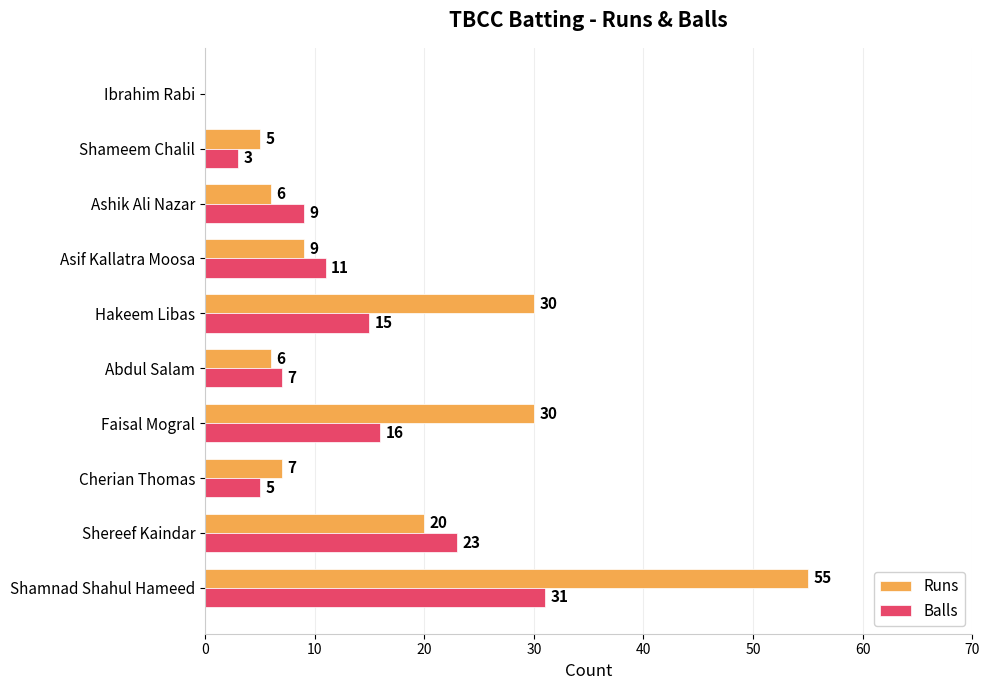

The value of Balls at Faisal Mogral is 25. True or false?

False